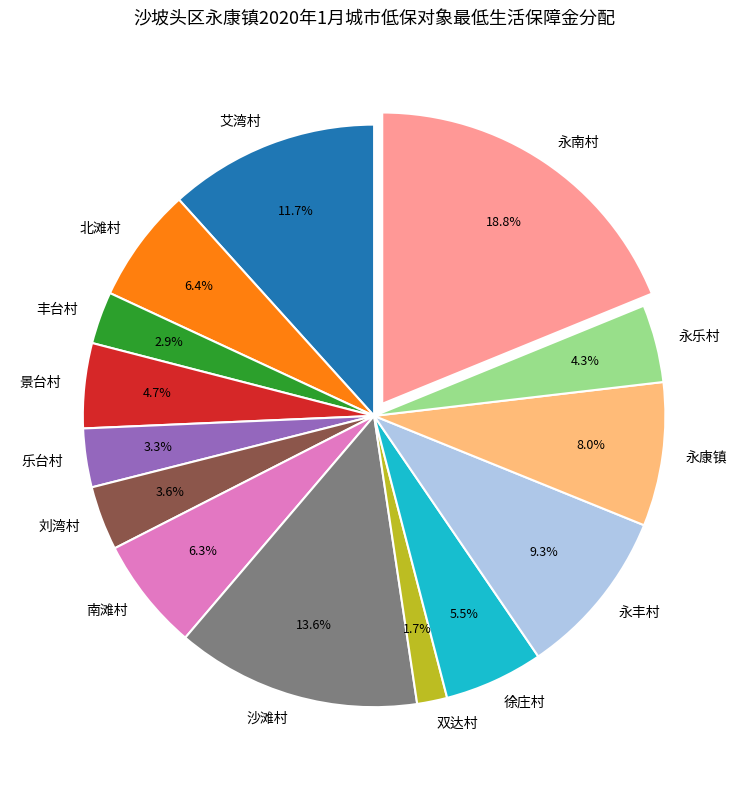

Is it true that 永丰村 is 14% of the pie?

False